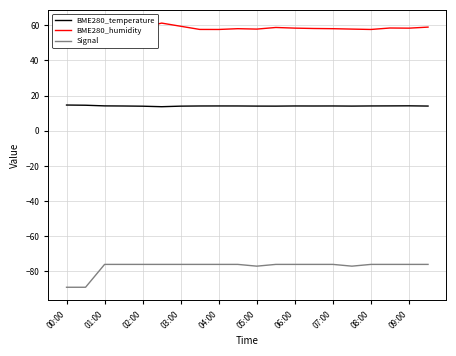

What is the label of the 1st point from the left?

00:00